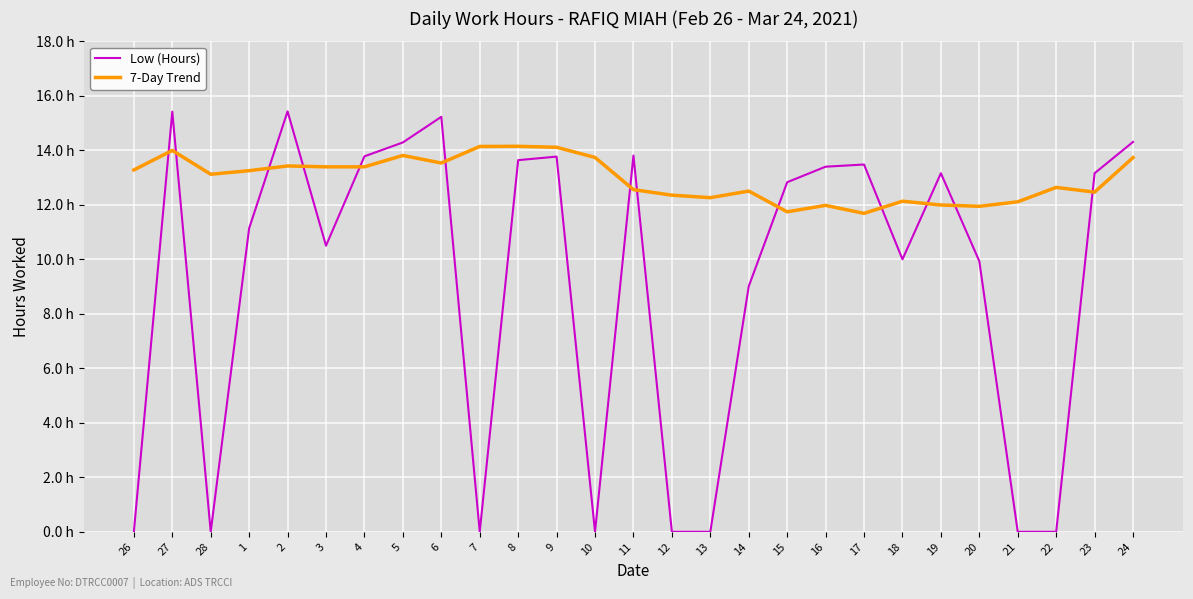

Reading left to right, extract all data points from this chart.

Low (Hours): 26=0.0	27=15.4	28=0.0	1=11.1	2=15.4	3=10.5	4=13.8	5=14.3	6=15.2	7=0.0	8=13.6	9=13.8	10=0.0	11=13.8	12=0.0	13=0.0	14=9.0	15=12.8	16=13.4	17=13.5	18=10.0	19=13.2	20=9.9	21=0.0	22=0.0	23=13.2	24=14.3
7-Day Trend: 26=13.3	27=14.0	28=13.1	1=13.3	2=13.4	3=13.4	4=13.4	5=13.8	6=13.5	7=14.1	8=14.1	9=14.1	10=13.7	11=12.6	12=12.4	13=12.3	14=12.5	15=11.7	16=12.0	17=11.7	18=12.1	19=12.0	20=11.9	21=12.1	22=12.6	23=12.5	24=13.7